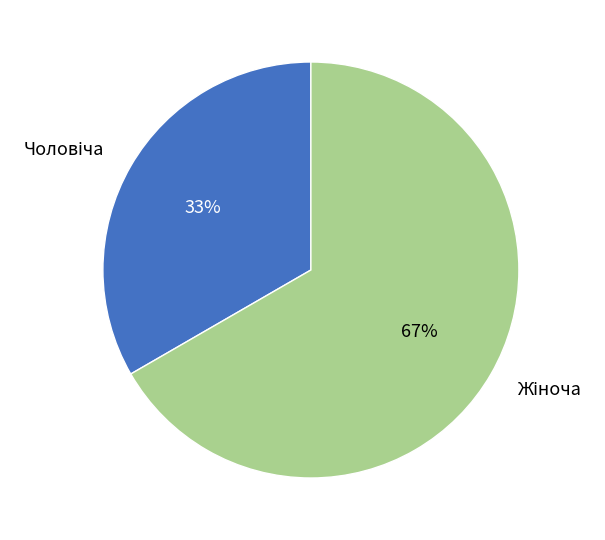

To the nearest percent, what is the average slice percentage?

50%